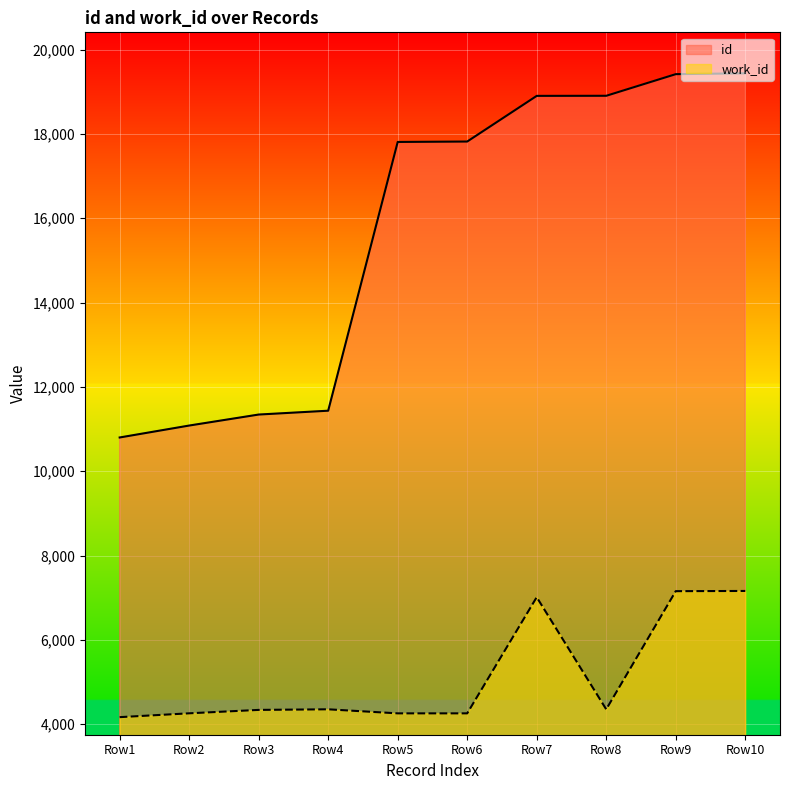

At which label is id closest to 15118?

Row5